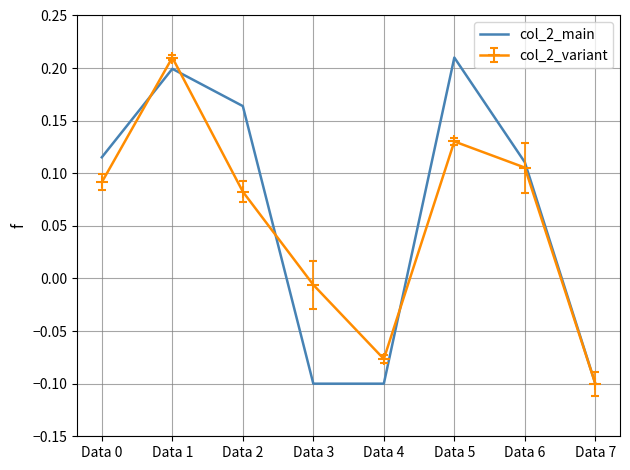

The value of col_2_main at Data 4 is -0.0. True or false?

False